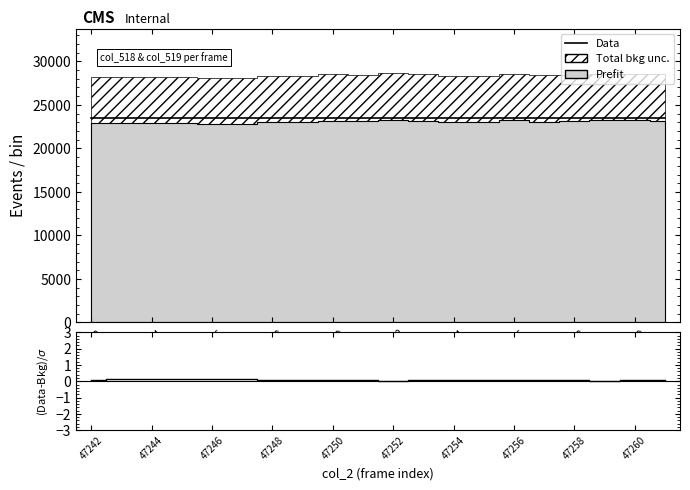

What is the highest value of the (Data-Bkg)/σ series?

0.1